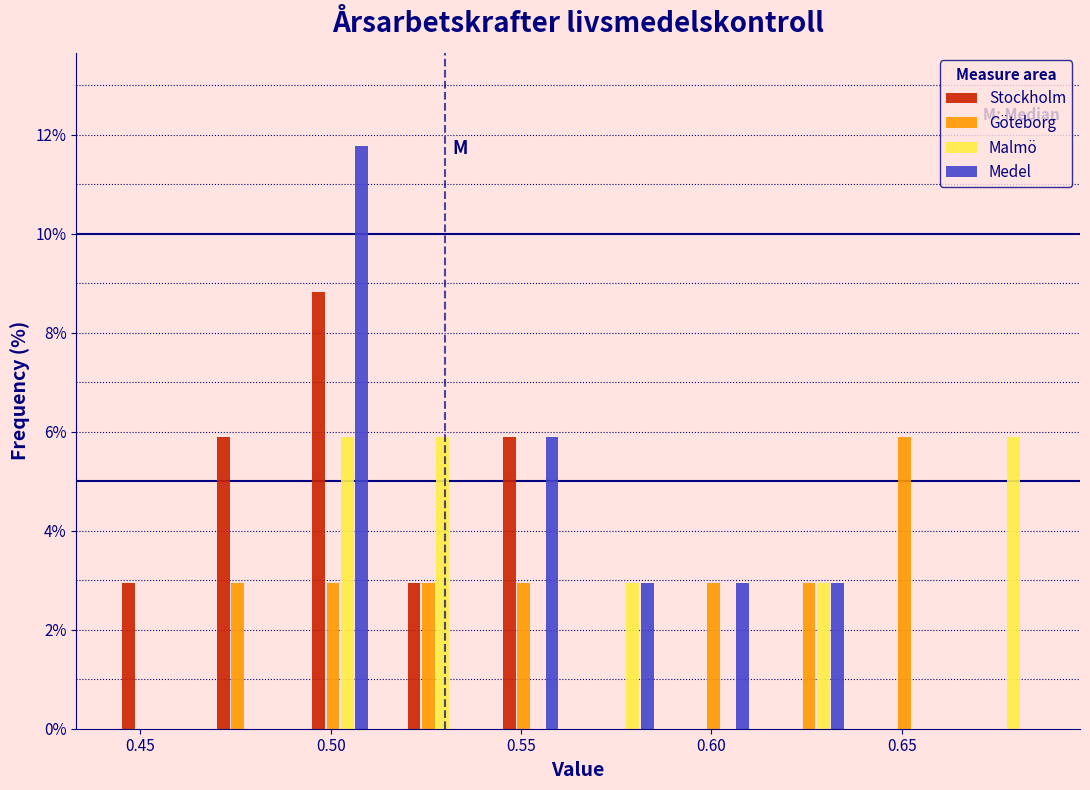

Reading left to right, list every range on the x-axis with the height of the bar of each series over it. The values are not printed on the chart, so give them approximately, as read against the axis.

0.440 to 0.465: Stockholm=3.0	Göteborg=0	Malmö=0	Medel=0
0.465 to 0.490: Stockholm=5.8	Göteborg=3.0	Malmö=0	Medel=0
0.490 to 0.515: Stockholm=8.8	Göteborg=3.0	Malmö=5.8	Medel=11.8
0.515 to 0.540: Stockholm=3.0	Göteborg=3.0	Malmö=5.8	Medel=0
0.540 to 0.565: Stockholm=5.8	Göteborg=3.0	Malmö=0	Medel=5.8
0.565 to 0.590: Stockholm=0	Göteborg=0	Malmö=3.0	Medel=3.0
0.590 to 0.615: Stockholm=0	Göteborg=3.0	Malmö=0	Medel=3.0
0.615 to 0.640: Stockholm=0	Göteborg=3.0	Malmö=3.0	Medel=3.0
0.640 to 0.665: Stockholm=0	Göteborg=5.8	Malmö=0	Medel=0
0.665 to 0.690: Stockholm=0	Göteborg=0	Malmö=5.8	Medel=0